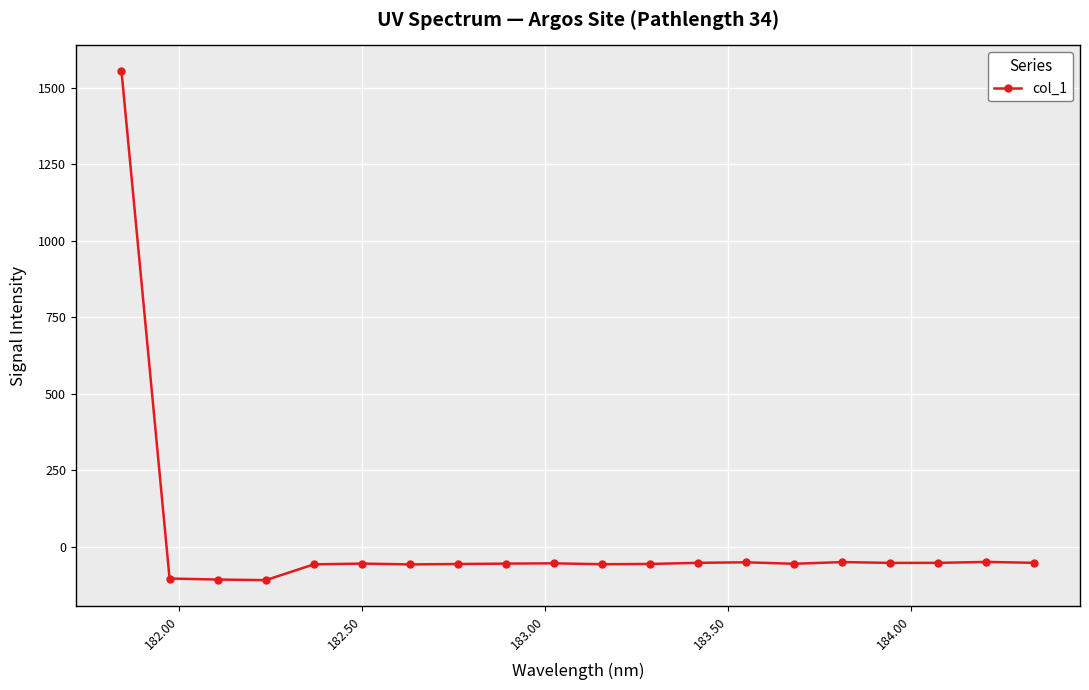

What is the difference between the maximum and minimum values?

1664.4